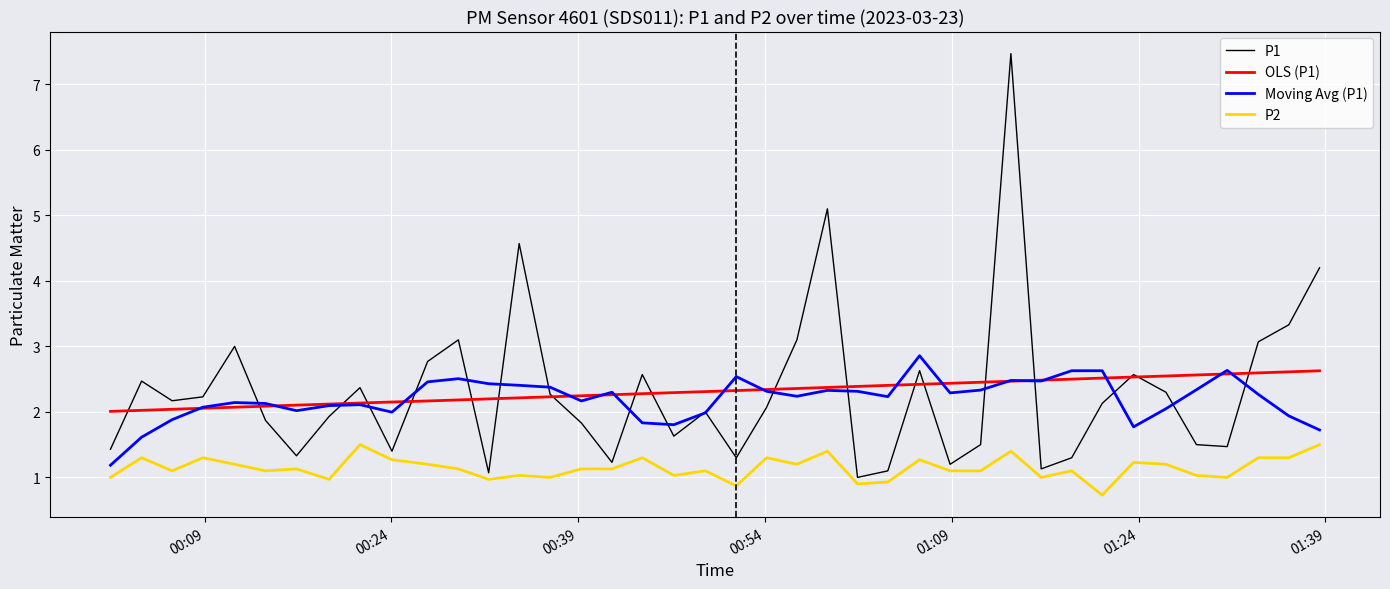

Which series has the widest spread of values?

P1